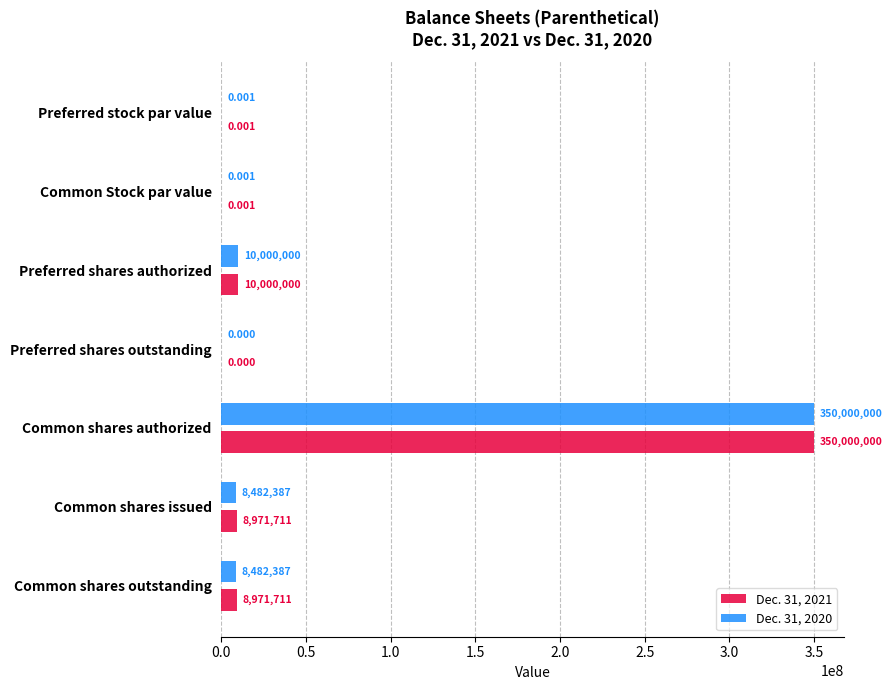

At which category is the sum across all series the highest?

Common shares authorized